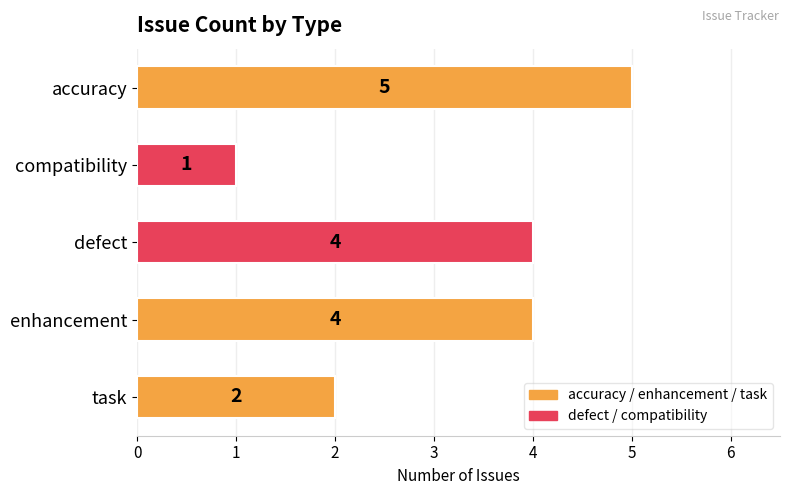

What is the change in value from accuracy to compatibility?

-4